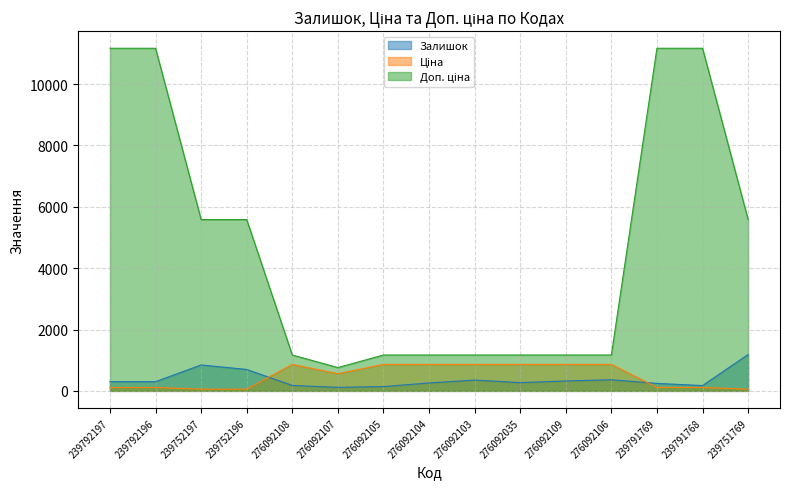

What is the spread (max minus min) of values at 276092108?

992.2